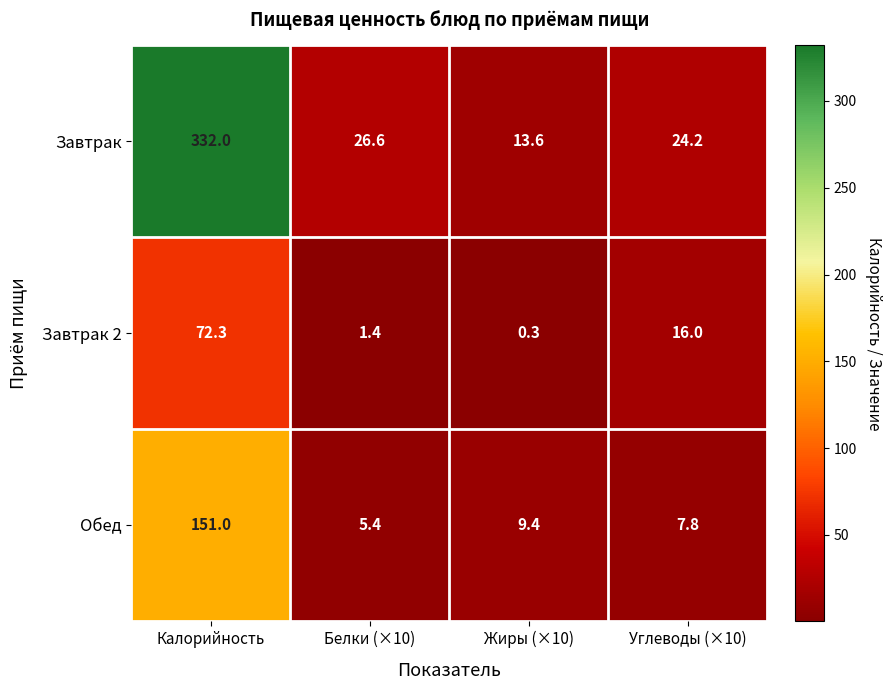

At which category is the sum across all series the highest?

Калорийность